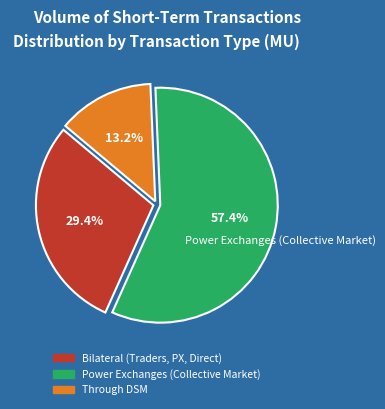

Rank the categories by value from highest to lowest.

Power Exchanges (Collective Market), Bilateral (Traders, PX, Direct), Through DSM